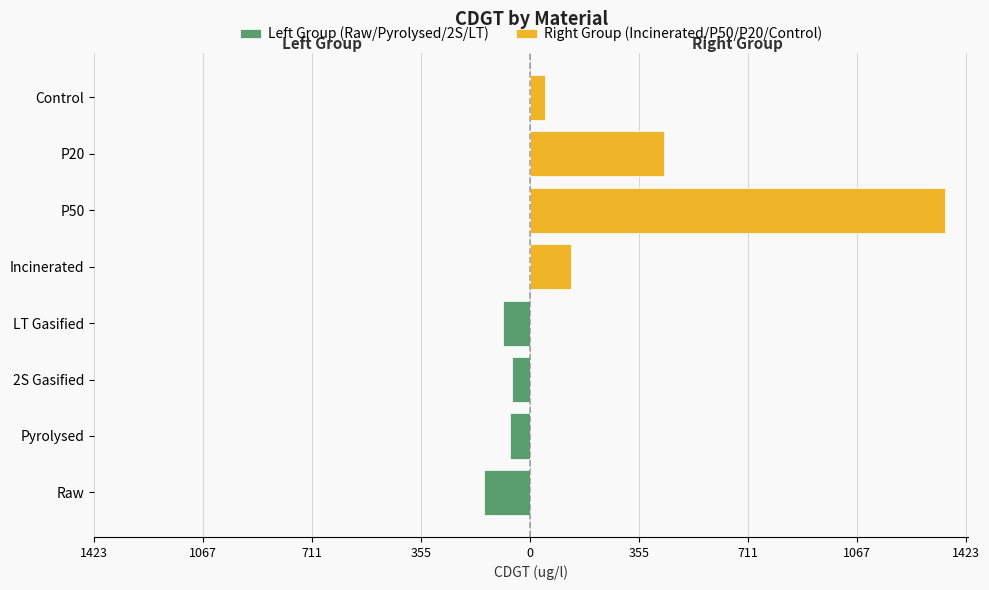

What are all the series names shown in the legend?

Left Group (Raw/Pyrolysed/2S/LT), Right Group (Incinerated/P50/P20/Control)